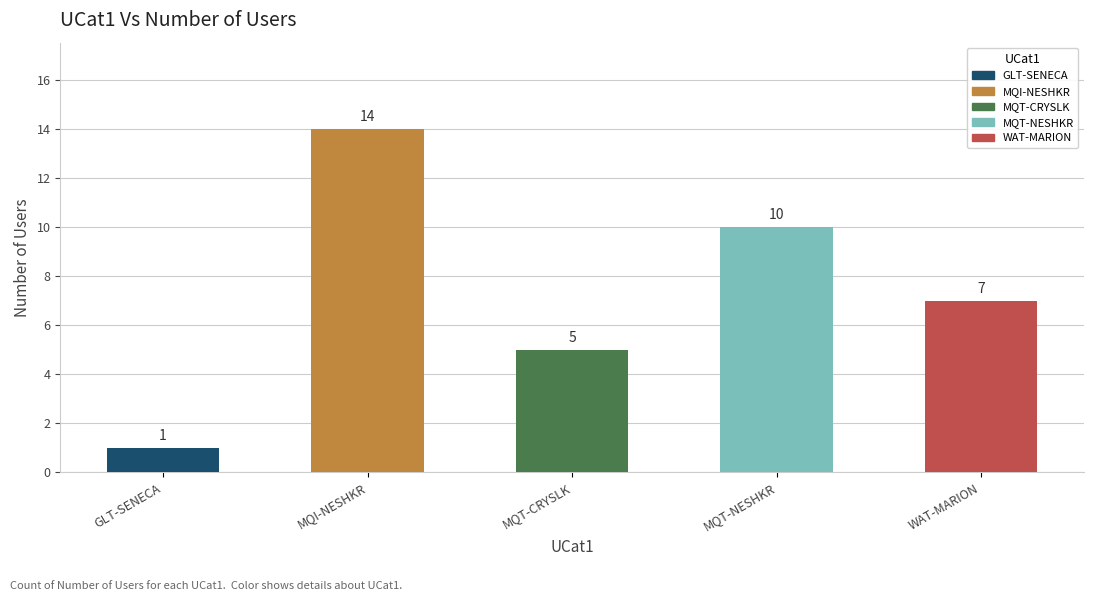

Count the values in the range 5 to 10.

3